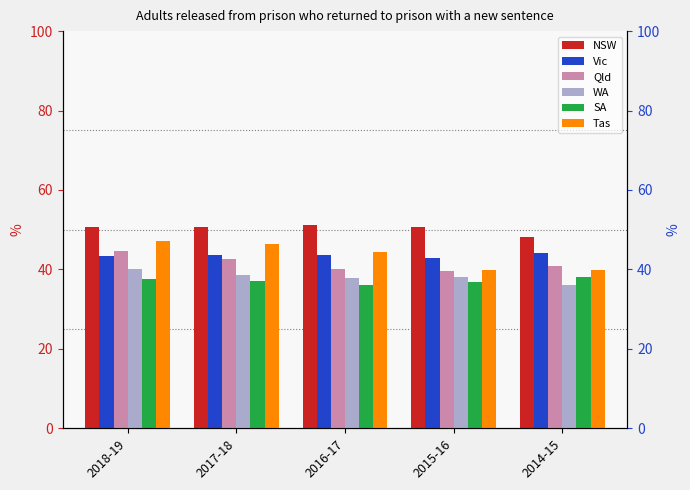

Between 2016-17 and 2014-15, which is larger?

2016-17